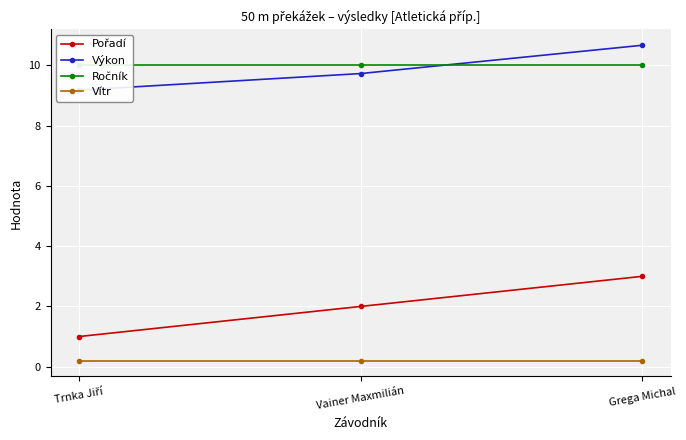

Where is Pořadí nearest to the value 2?

Vainer Maxmilián